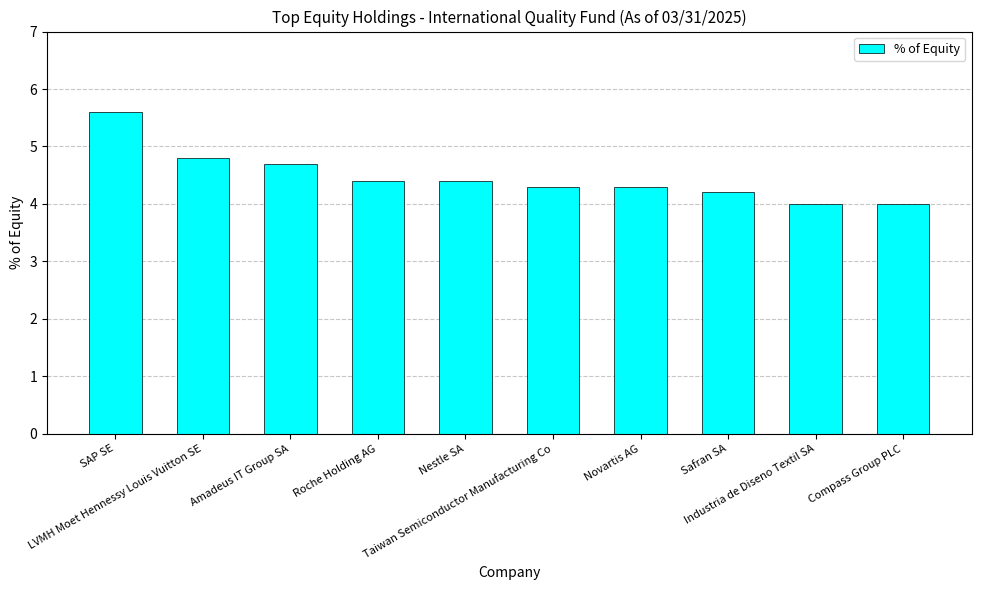

What is the difference between the maximum and minimum values?

1.6